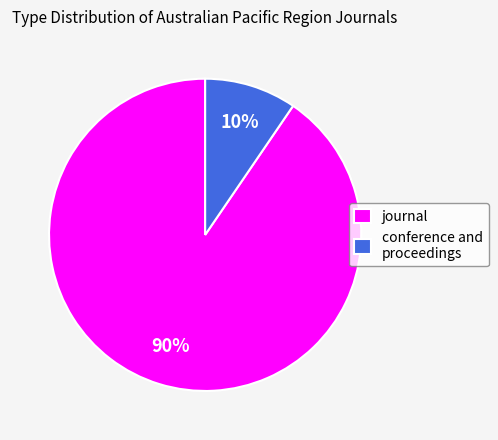

Rank the categories by value from highest to lowest.

journal, conference and proceedings